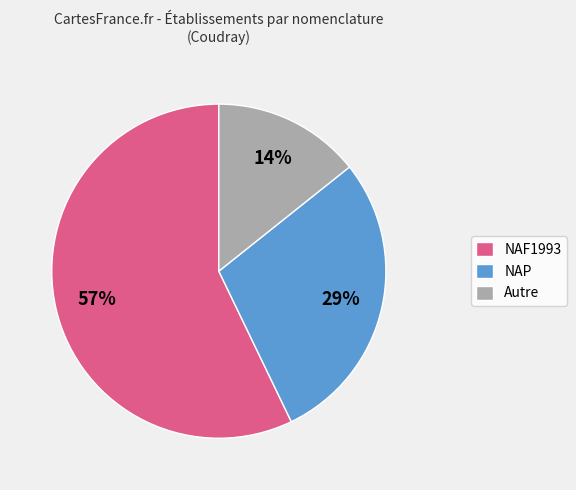

To the nearest percent, what is the difference between the largest and smallest slice percentages?

43%